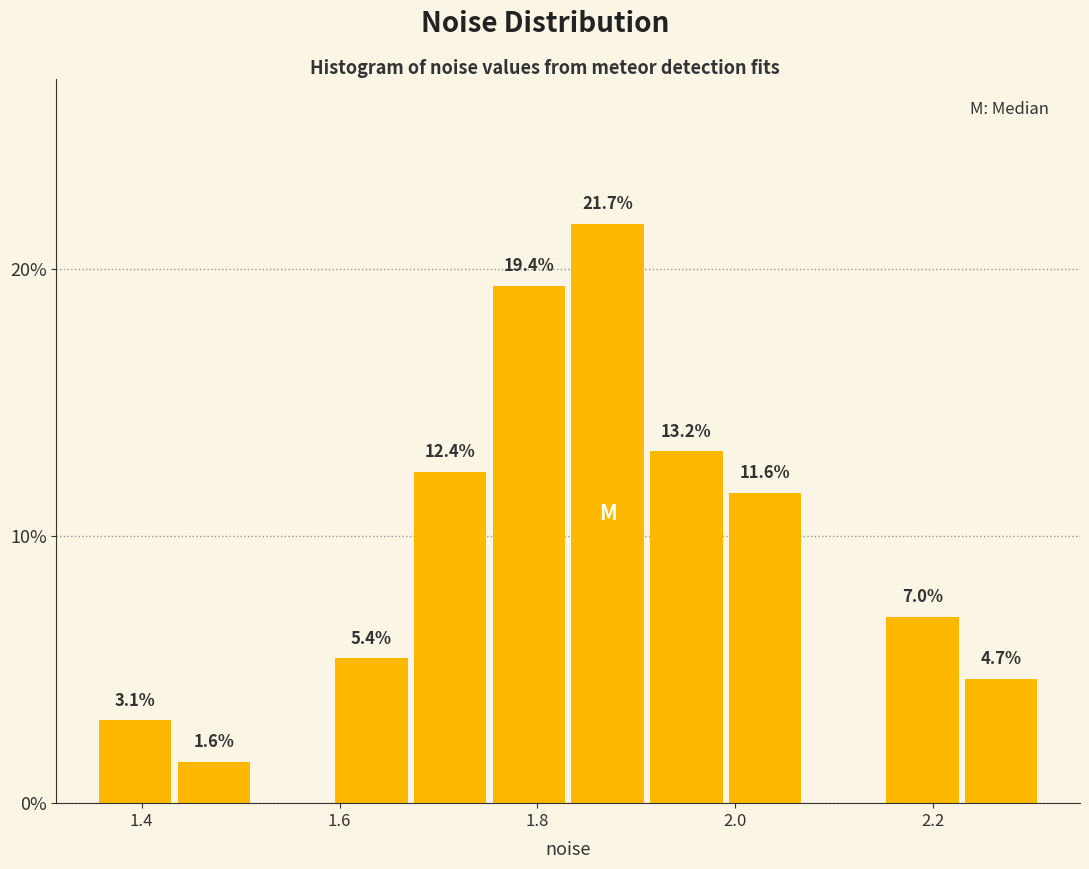

Around what value on the x-axis is the tallest bar? Give the approximate position of its centre, as read against the axis.

1.88